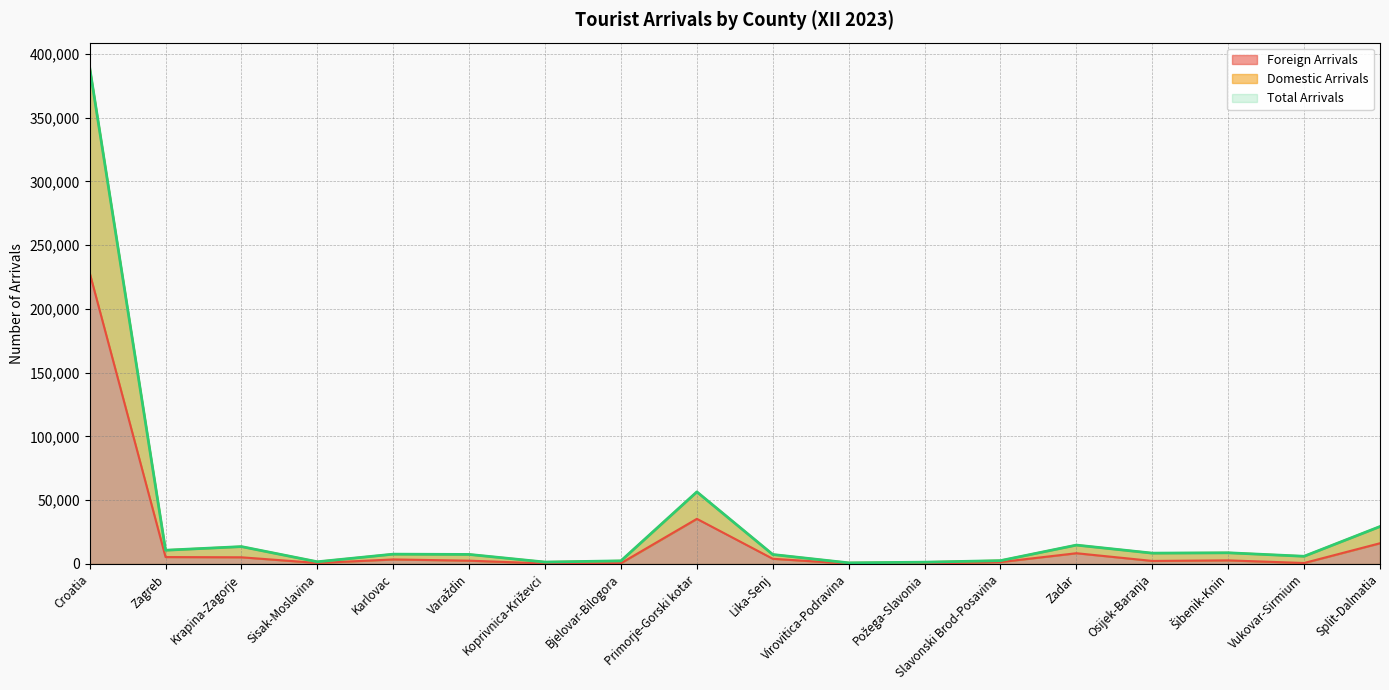

Is it true that Domestic Arrivals equals 4513 at Varaždin?

False